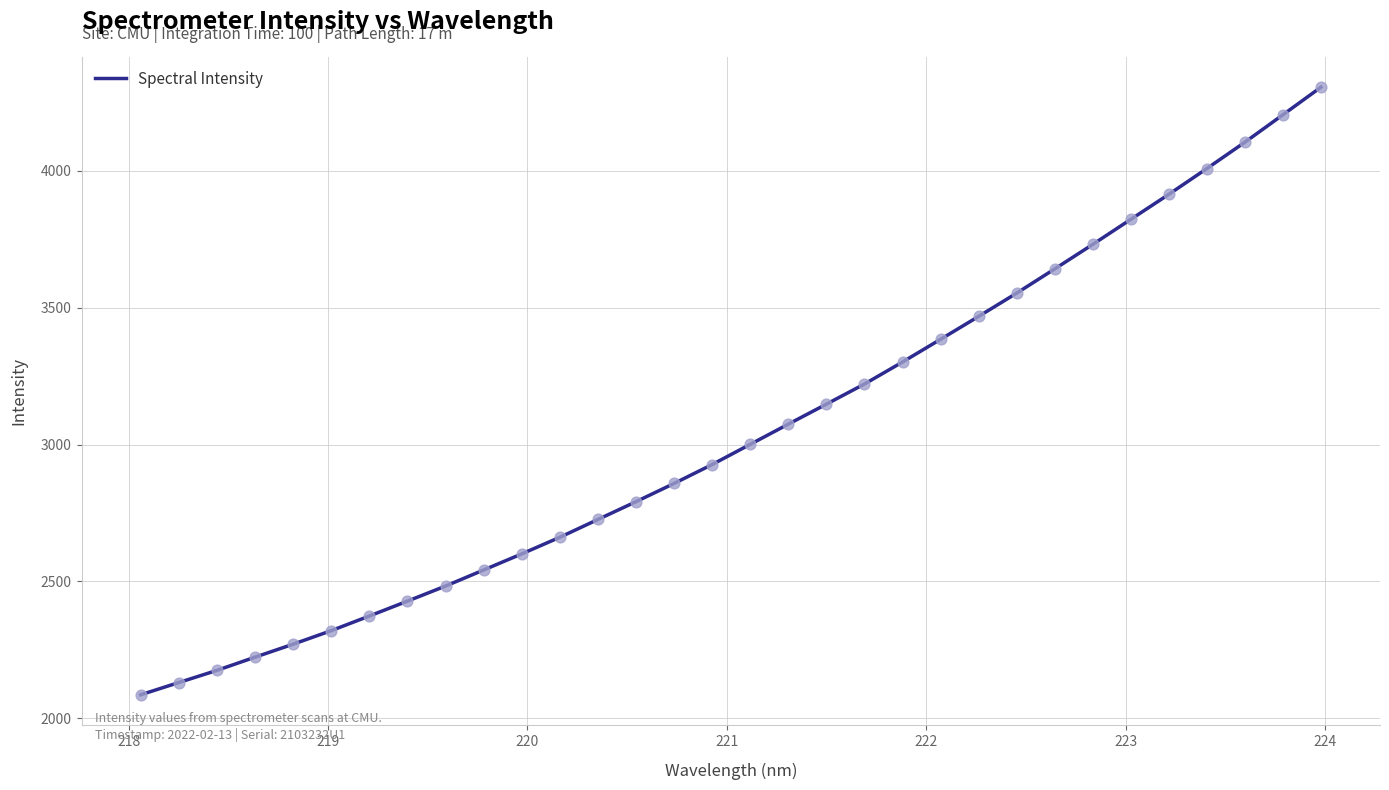

What is the greatest value displayed?

4305.4